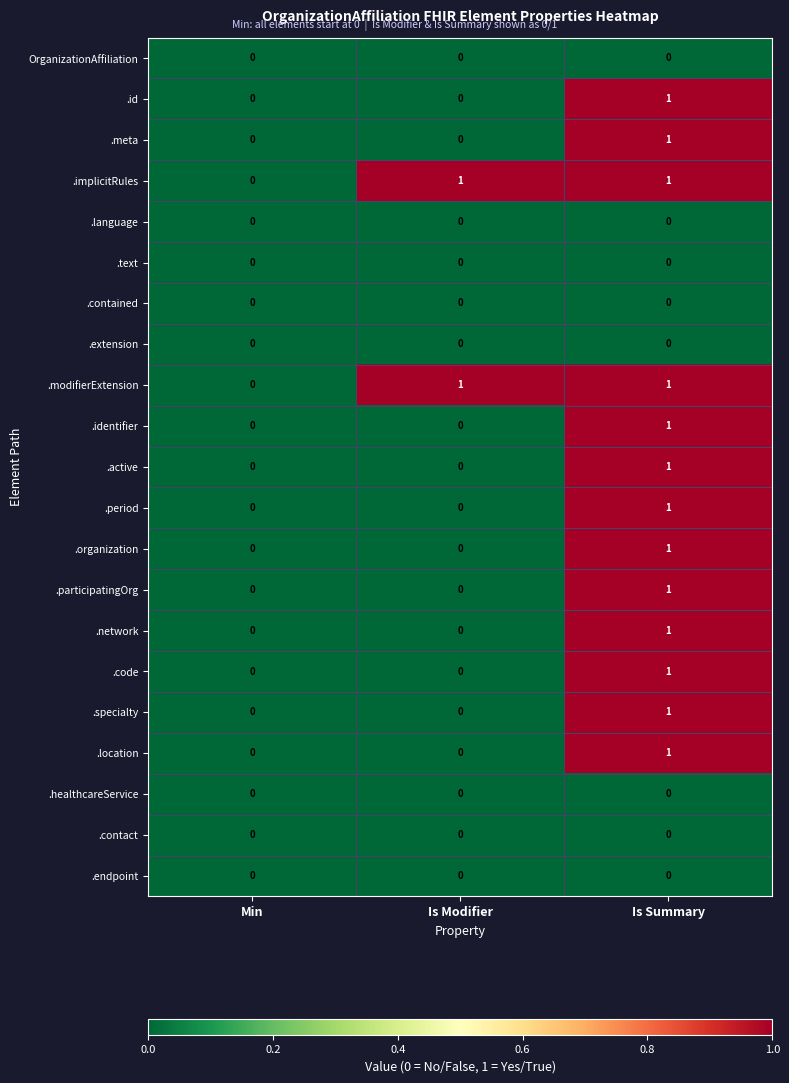

True or false: .active has a value of 1 at Is Modifier.

False